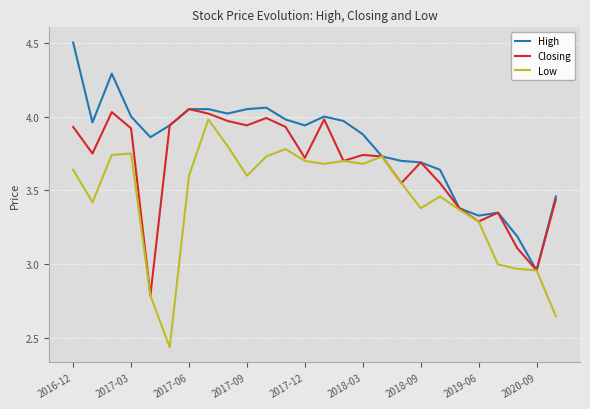

What is the maximum value shown in the chart?

4.5